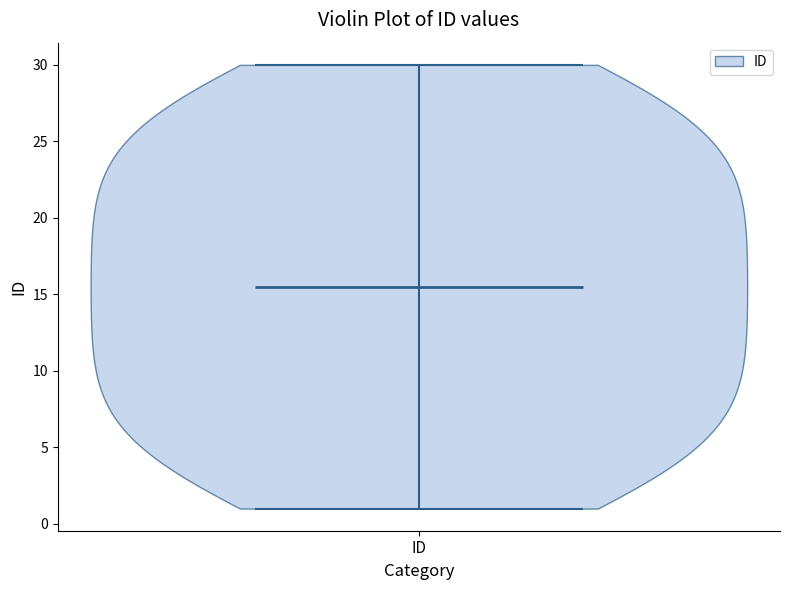

Where does the median line of the violin for ID sit on the y-axis? The values are not printed on the chart, so give them approximately, as read against the axis.

15.5